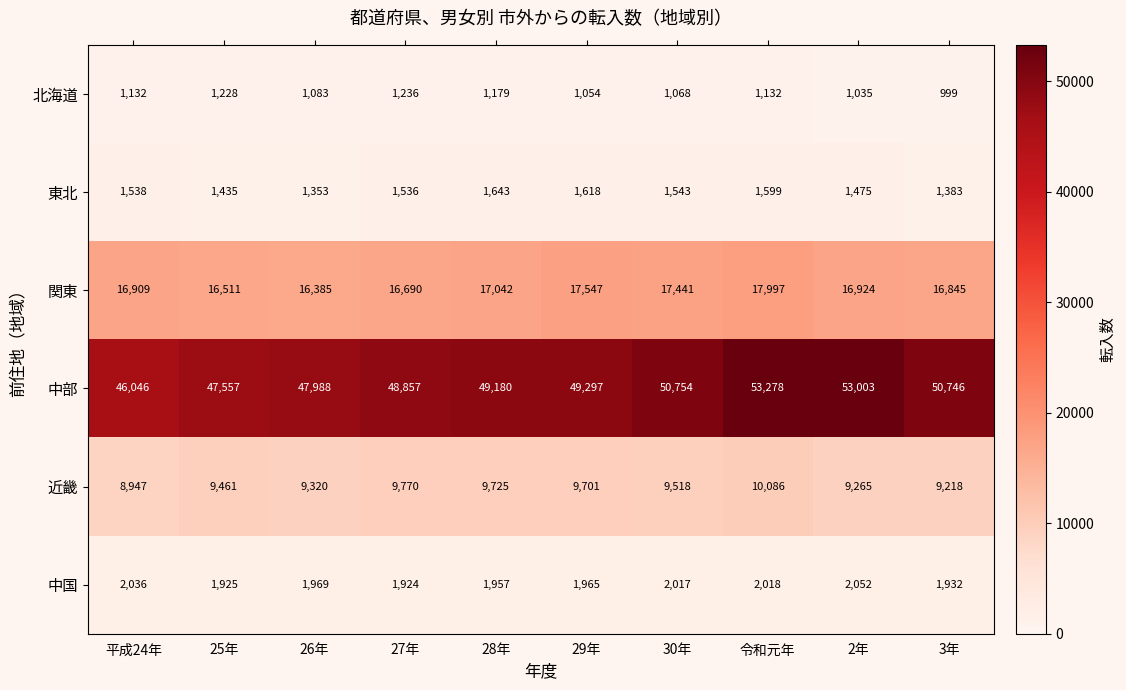

How many values in the 近畿 series are below 9518?

5